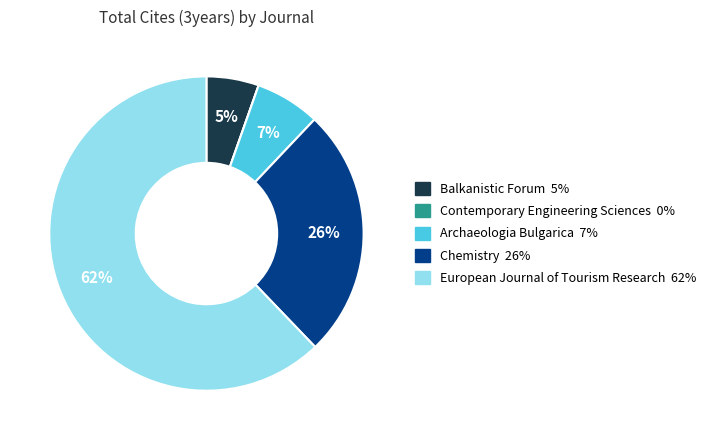

To the nearest percent, what is the combined percentage of Chemistry and European Journal of Tourism Research?

88%